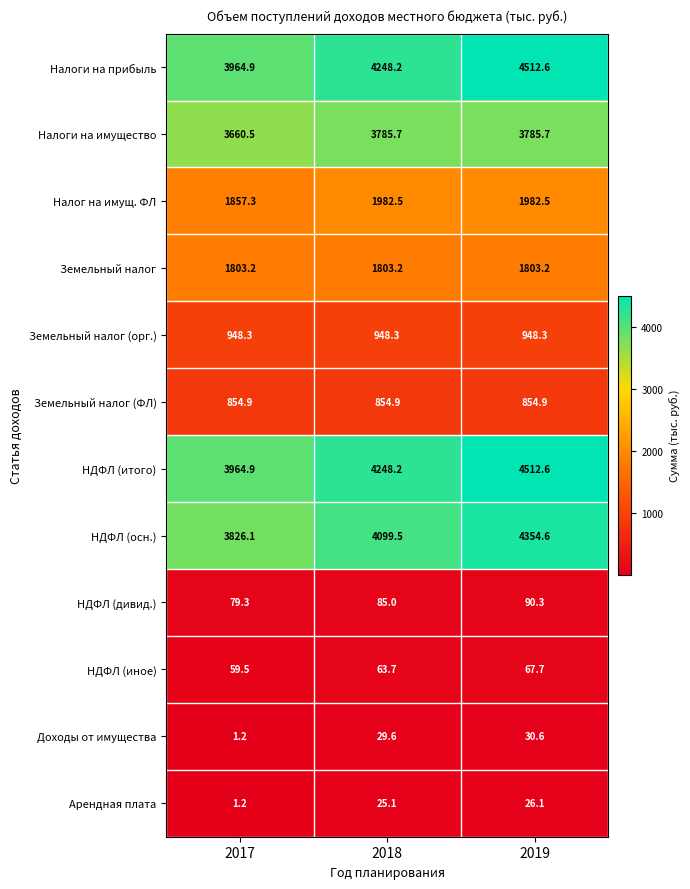

The НДФЛ (иное) series shows 12.7 at 2017. True or false?

False